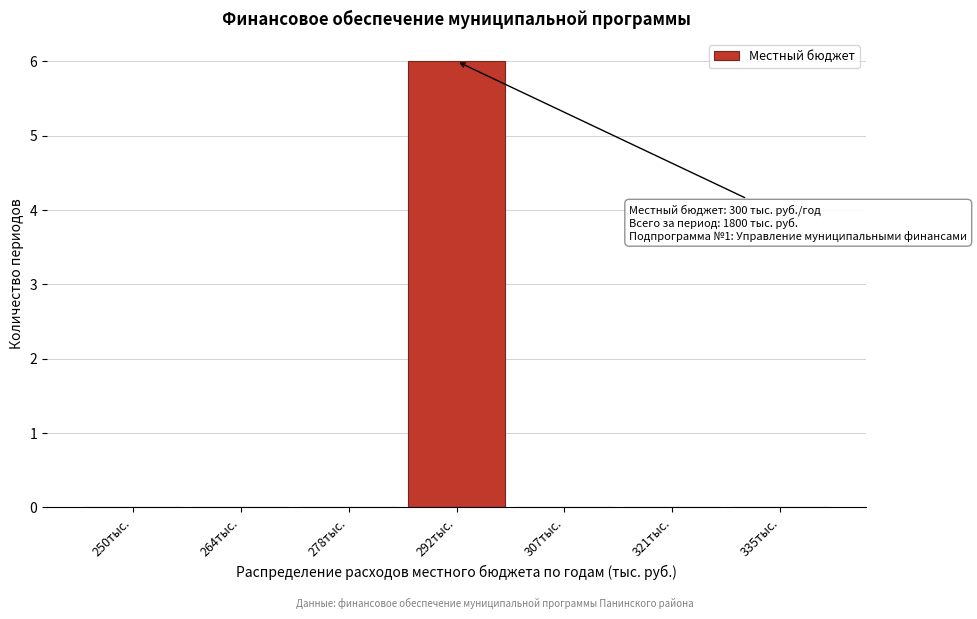

Reading right to left, extract all data points from this chart.

335тыс.=0	321тыс.=0	307тыс.=0	292тыс.=6	278тыс.=0	264тыс.=0	250тыс.=0